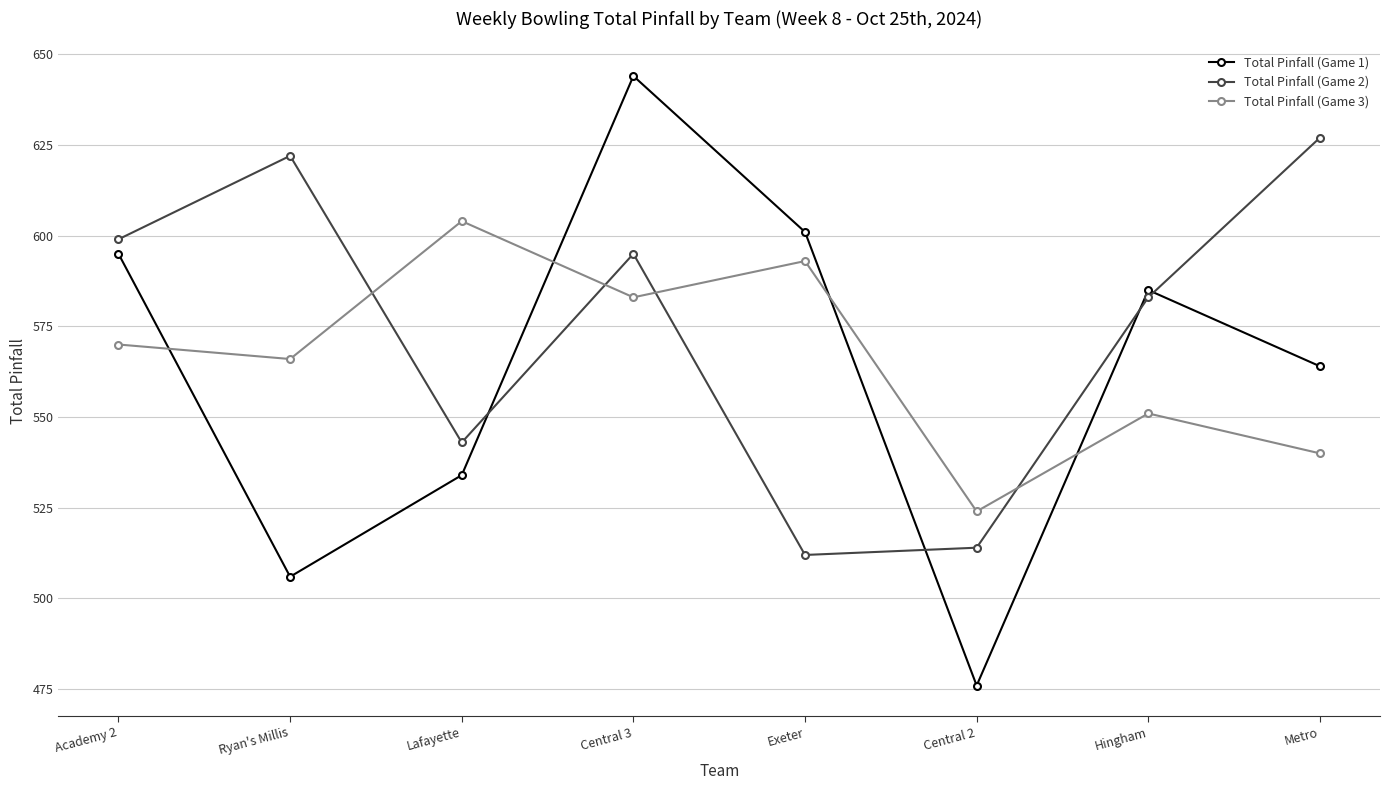

What position from the right is Central 3?

5